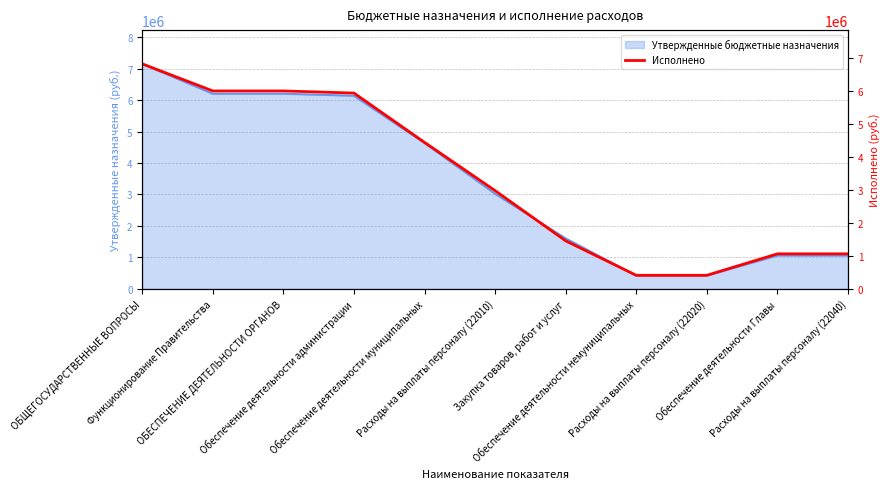

What is the maximum value shown in the chart?

6819752.5